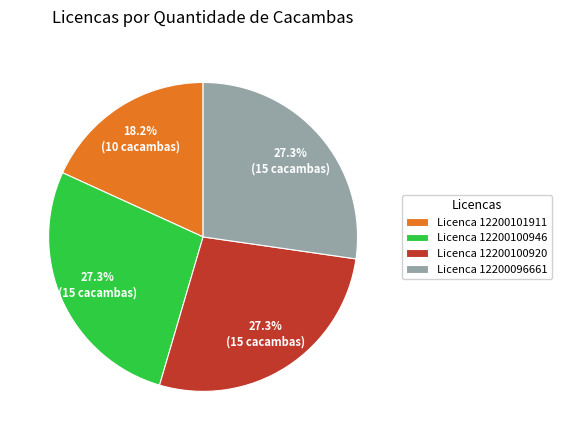

What percentage do Licenca 12200100920 and Licenca 12200101911 together represent?

45.5%